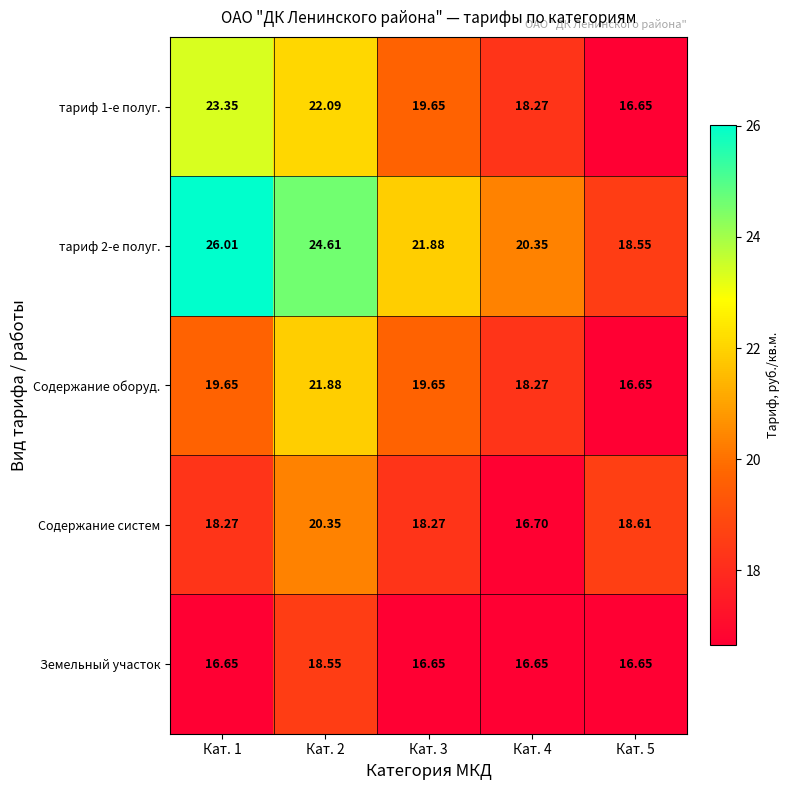

How many distinct data groups are displayed?

5